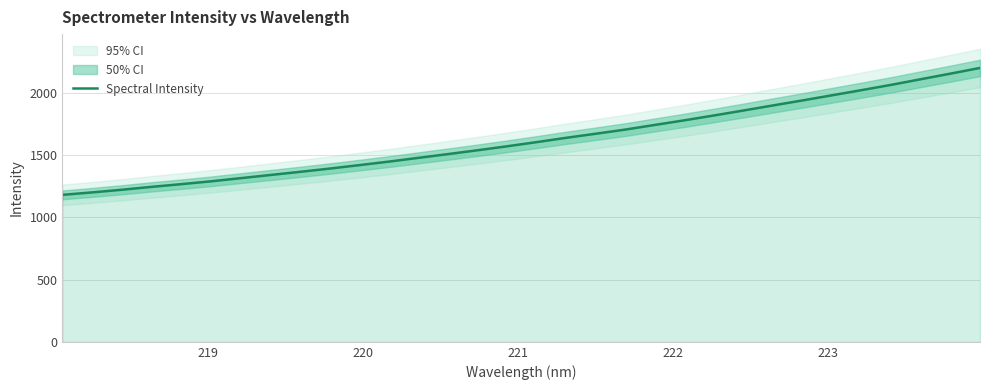

What is the minimum value shown in the chart?

1180.6